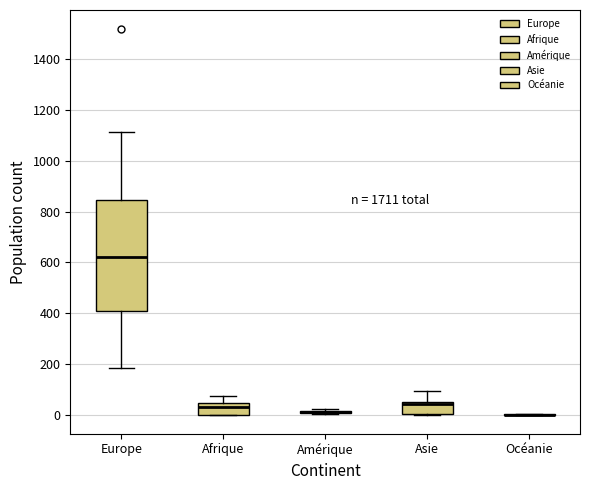

Reading left to right, transcribe this box plot: for each box, give where its median line is, the range the box spans, and where its two whiskers end, as read against the y-axis. The values are not printed on the chart, so give them approximately, as read against the axis.

Europe: median 620, box 400 to 840, whiskers 180 to 1120
Afrique: median 40 (just below the box's upper edge), box 0 to 40, whiskers 0 to 80
Amérique: box collapsed to a line at 0, whiskers 0 to 20
Asie: median 40, box 0 to 60, whiskers 0 to 100
Océanie: box collapsed to a line at 0, whiskers 0 to 0